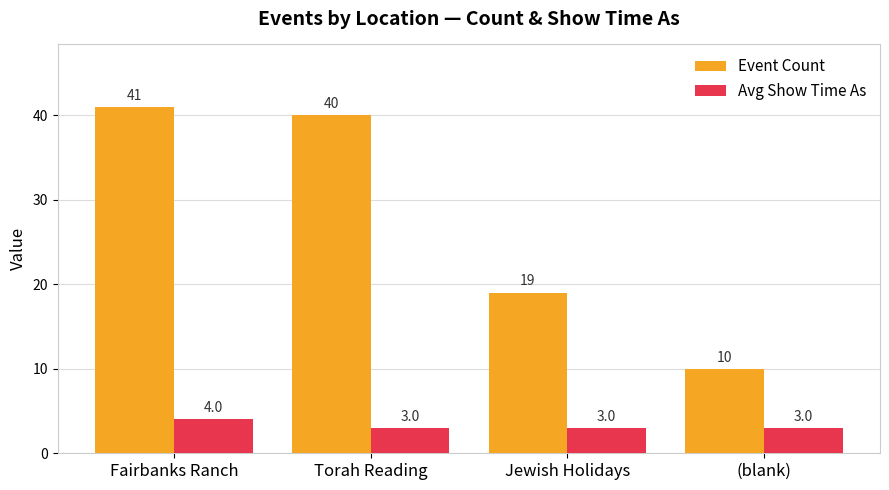

What is the label of the 2nd bar from the left?

Torah Reading